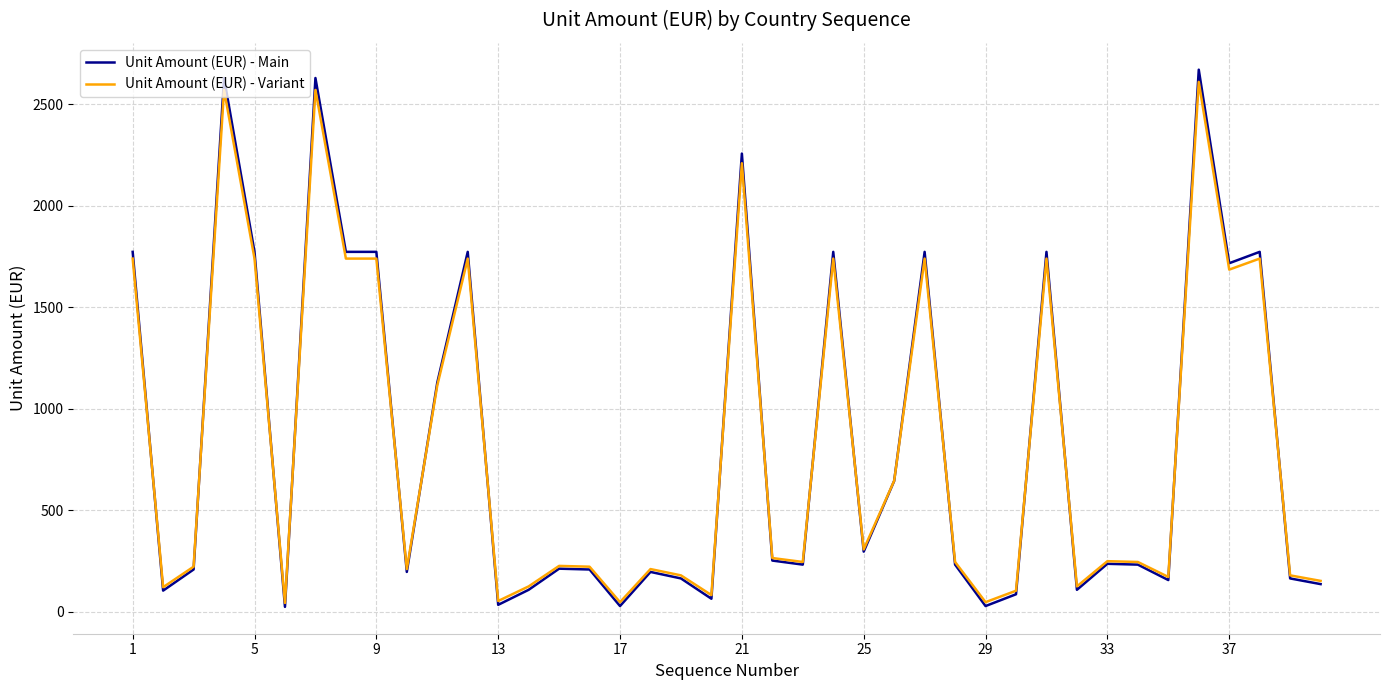

Which series has the widest spread of values?

Unit Amount (EUR) - Main